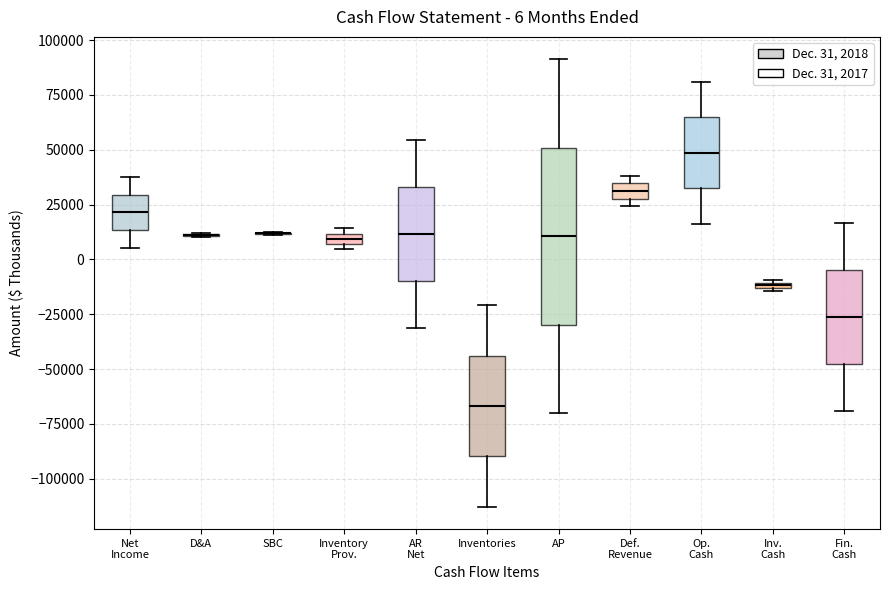

Comparing the boxes themselves (not the whiskers), which one is the tallest?

AP